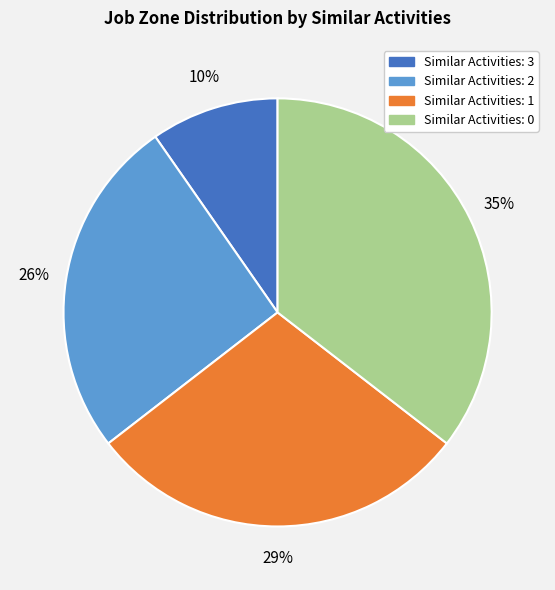

To the nearest percent, what is the average slice percentage?

25%